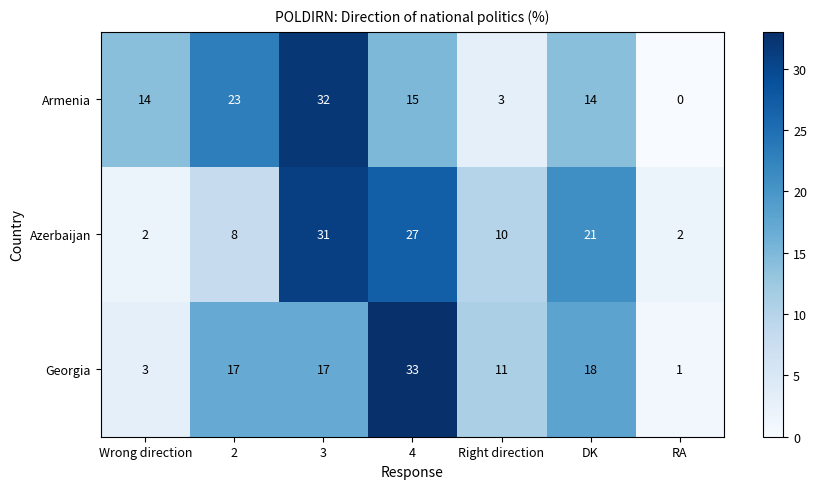

How many positive values does the Armenia series have?

6